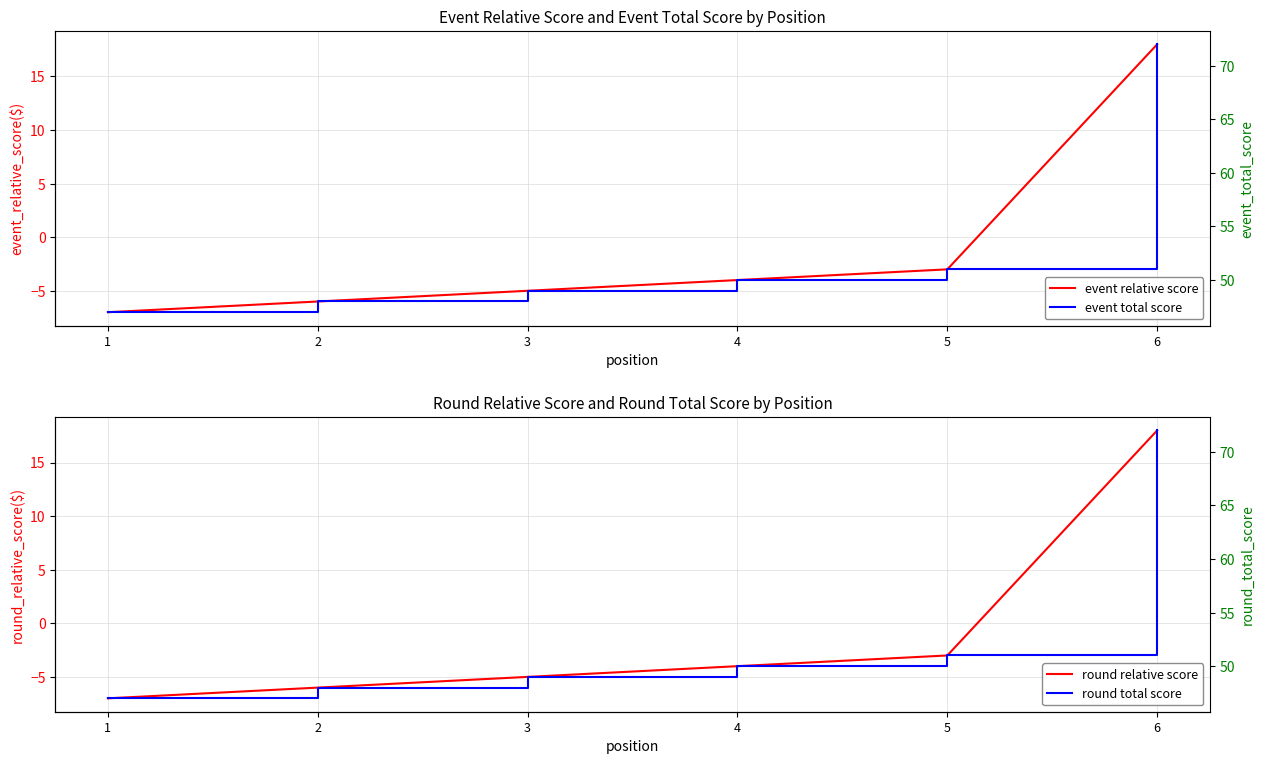

True or false: round total score and event relative score cross at least once.

False